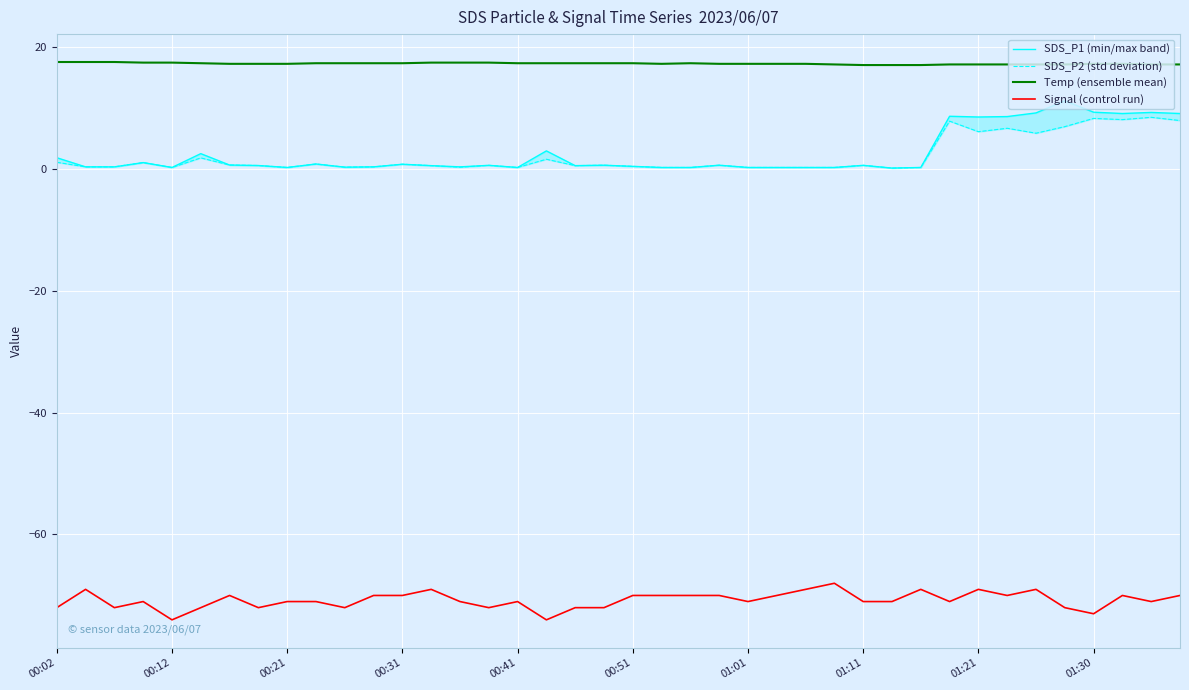

In SDS_P2 (std deviation), how many points are higher than both neighbors (excluding endpoints)?

13